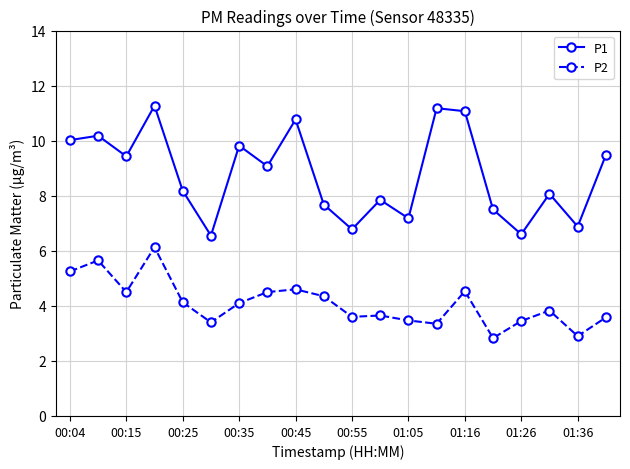

At how many categories does at least one series exceed 6?

20